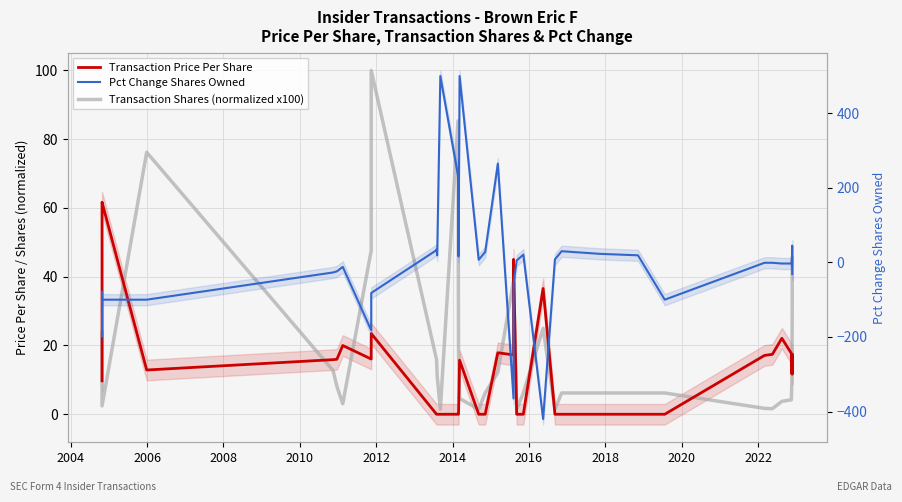

Which series has the largest range (max minus min)?

Pct Change Shares Owned